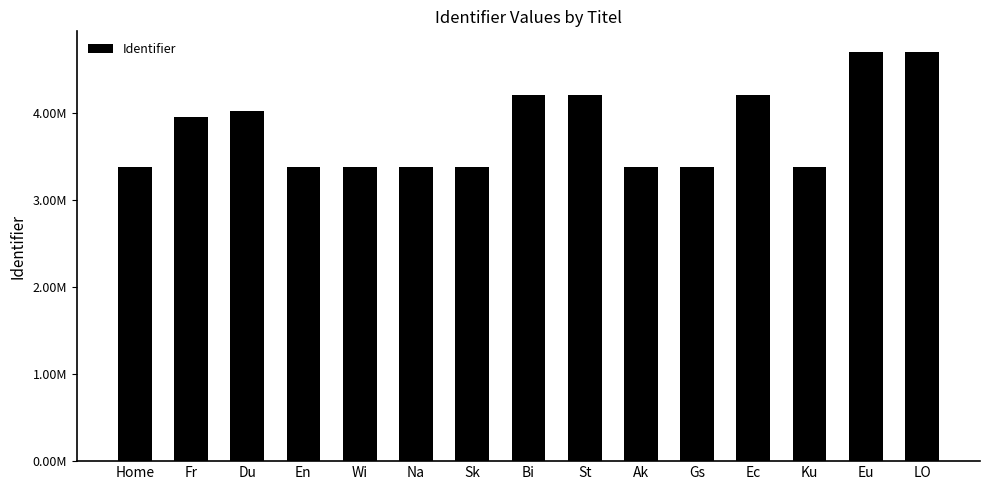

Does the chart contain any negative values?

No